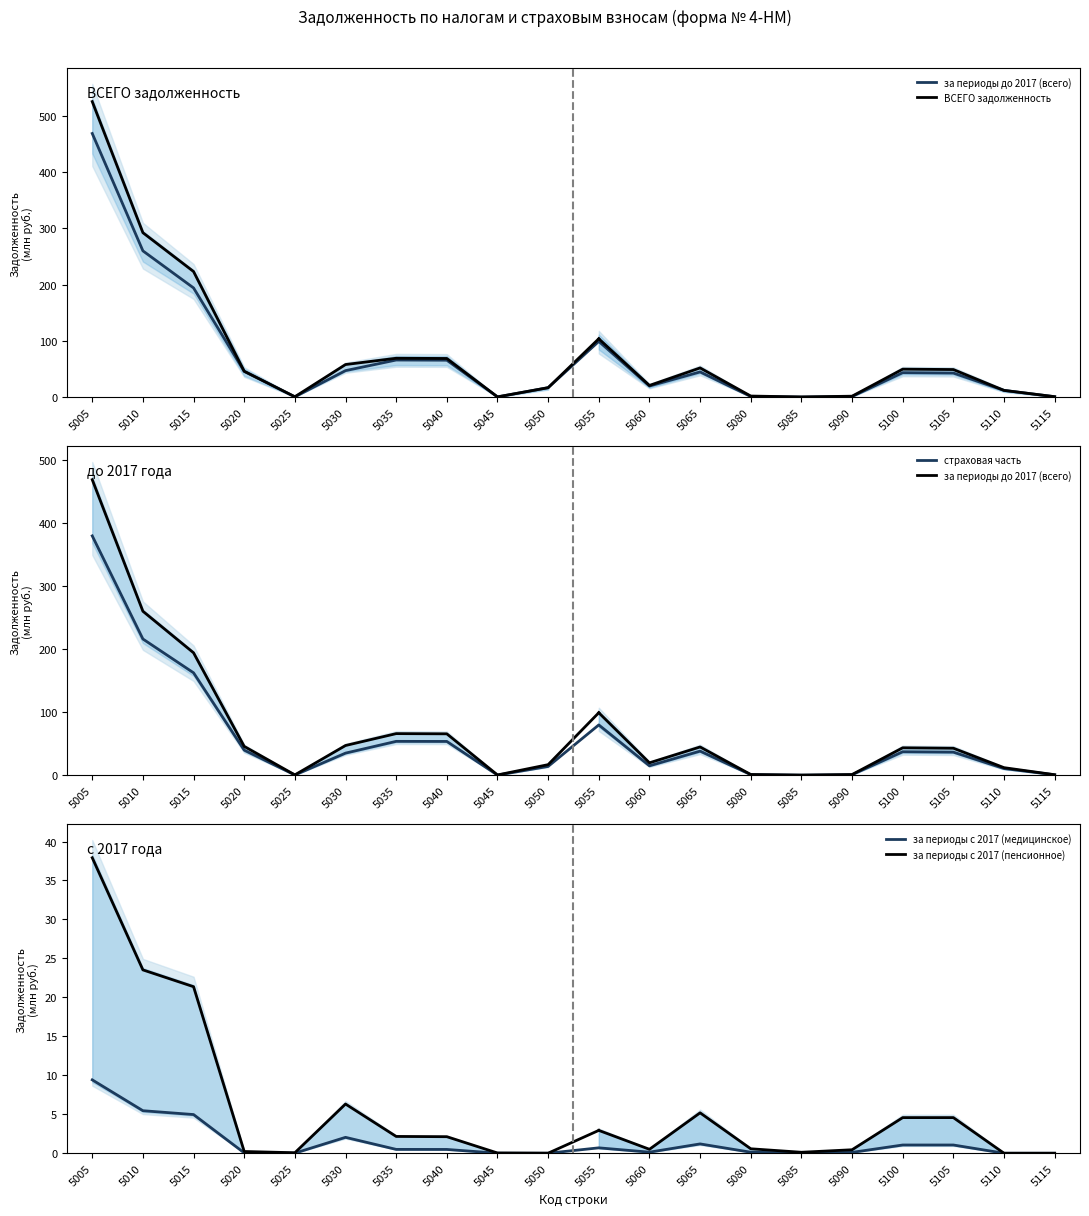

The страховая часть series shows 37.1 at 5100. True or false?

True